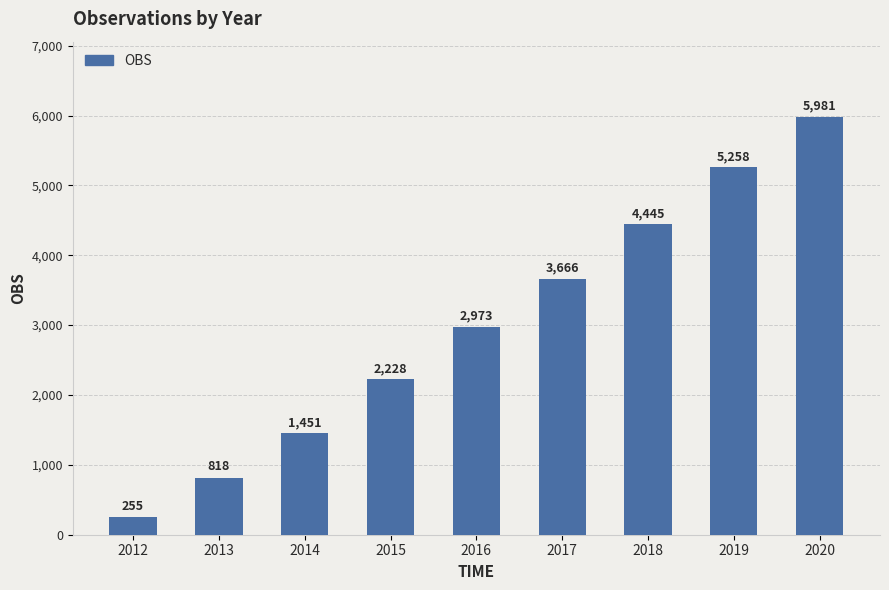

Rank the categories by value from highest to lowest.

2020, 2019, 2018, 2017, 2016, 2015, 2014, 2013, 2012